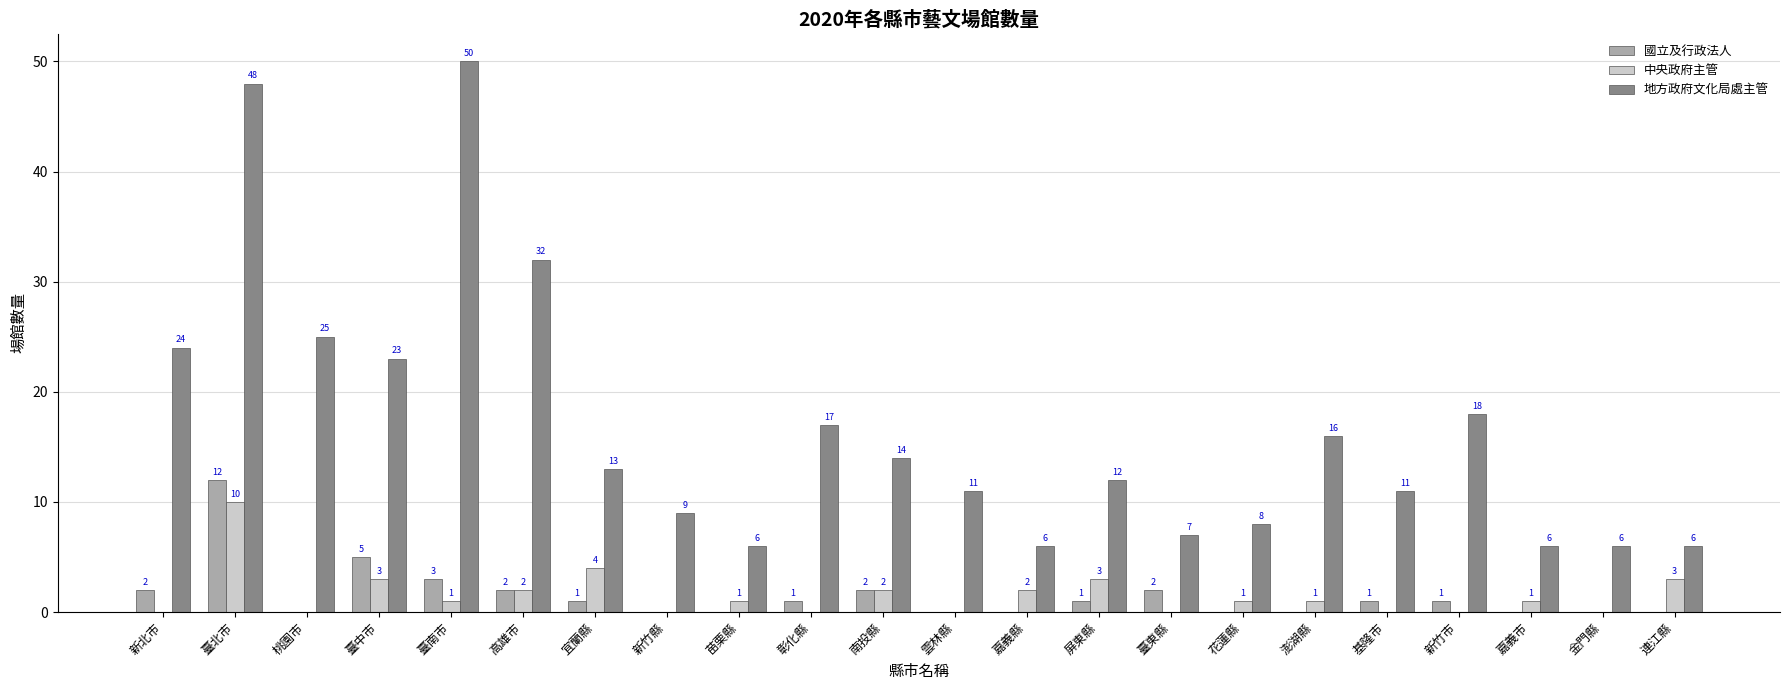

Count the 中央政府主管 values in the range 0 to 2.

17